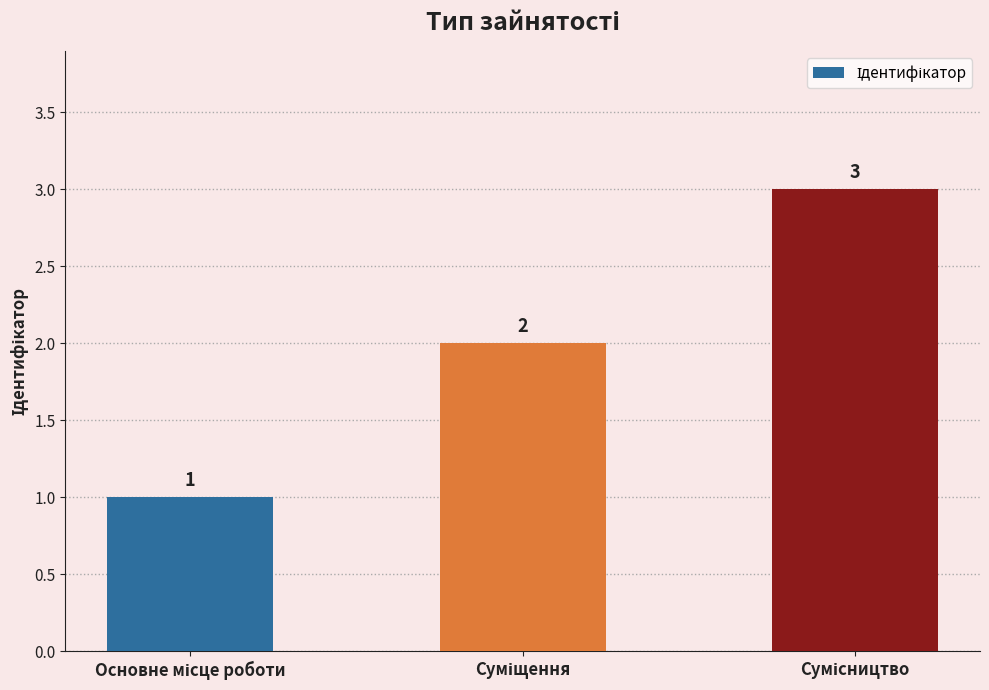

What is the greatest value displayed?

3